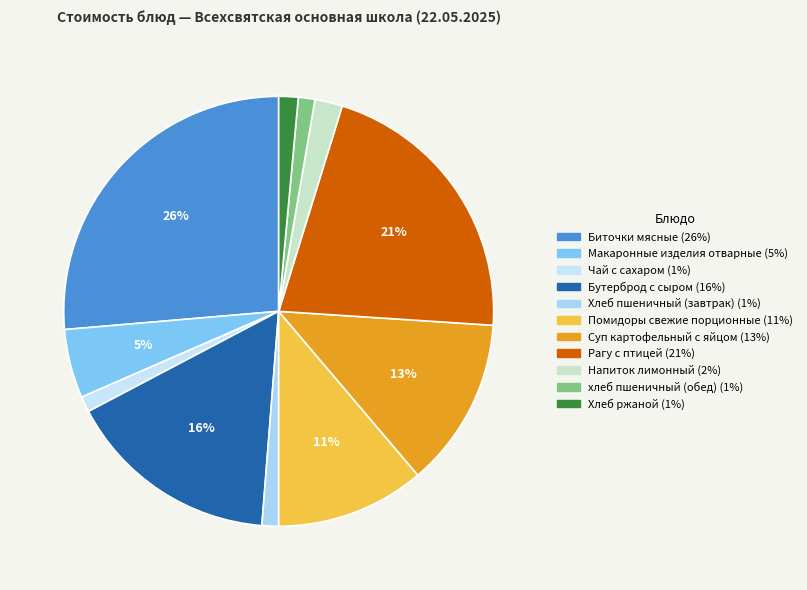

Do Чай с сахаром and Помидоры свежие порционные together represent more than half of the pie?

No